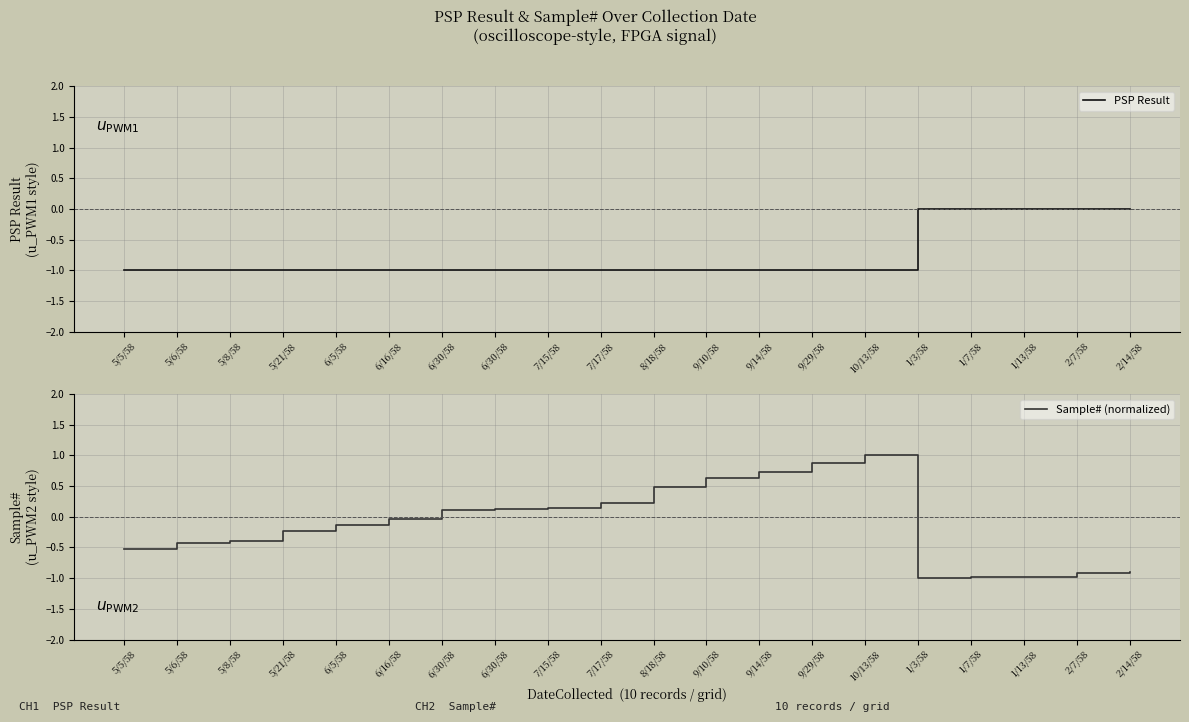

Which series ends up on top after the final intersection of PSP Result and Sample# (normalized)?

PSP Result